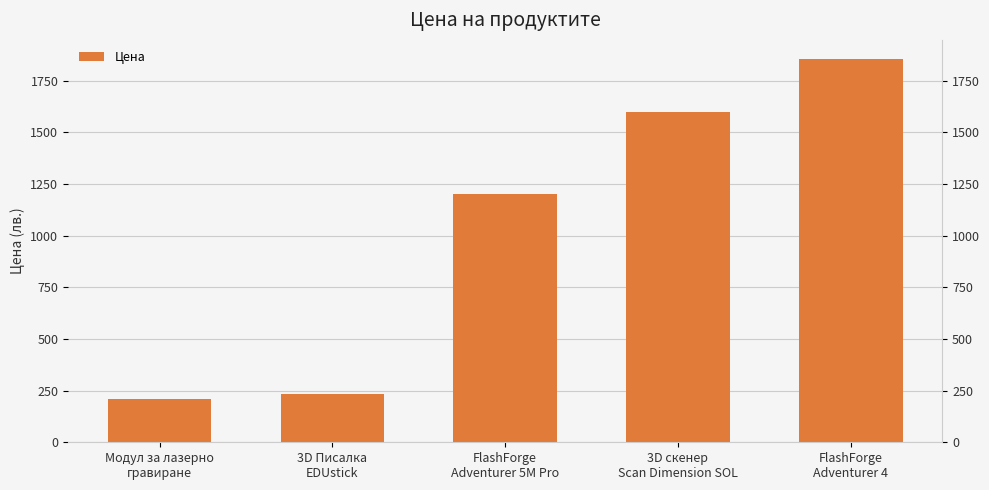

Reading left to right, what are all the values shown in this chart?

210.0	235.0	1198.8	1599.0	1854.0